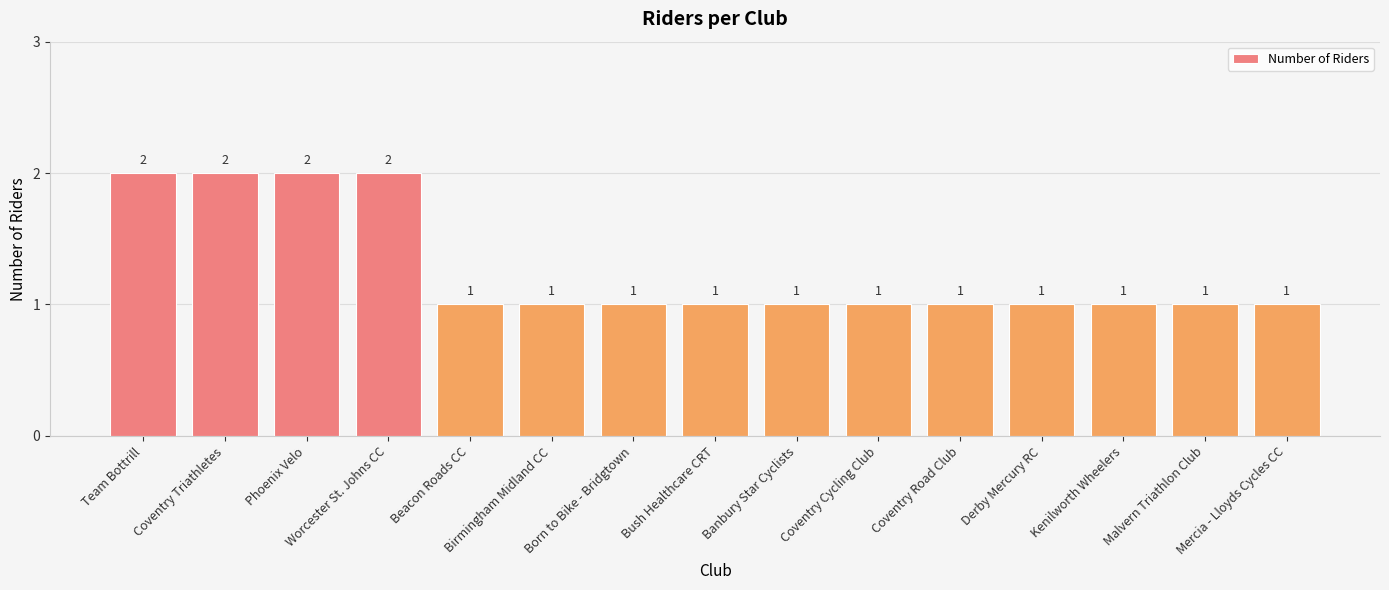

Reading left to right, transcribe all the data shown in this chart.

Team Bottrill=2	Coventry Triathletes=2	Phoenix Velo=2	Worcester St. Johns CC=2	Beacon Roads CC=1	Birmingham Midland CC=1	Born to Bike - Bridgtown=1	Bush Healthcare CRT=1	Banbury Star Cyclists=1	Coventry Cycling Club=1	Coventry Road Club=1	Derby Mercury RC=1	Kenilworth Wheelers=1	Malvern Triathlon Club=1	Mercia - Lloyds Cycles CC=1